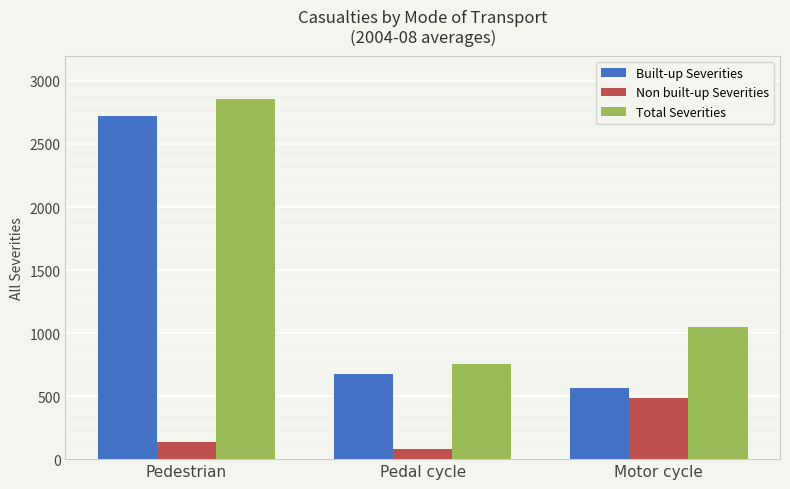

Is the value of Total Severities at Pedestrian greater than the value of Non built-up Severities at Pedal cycle?

Yes